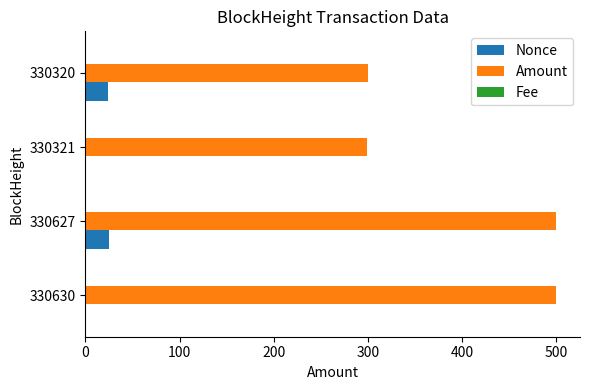

Which series has the largest total across all categories?

Amount